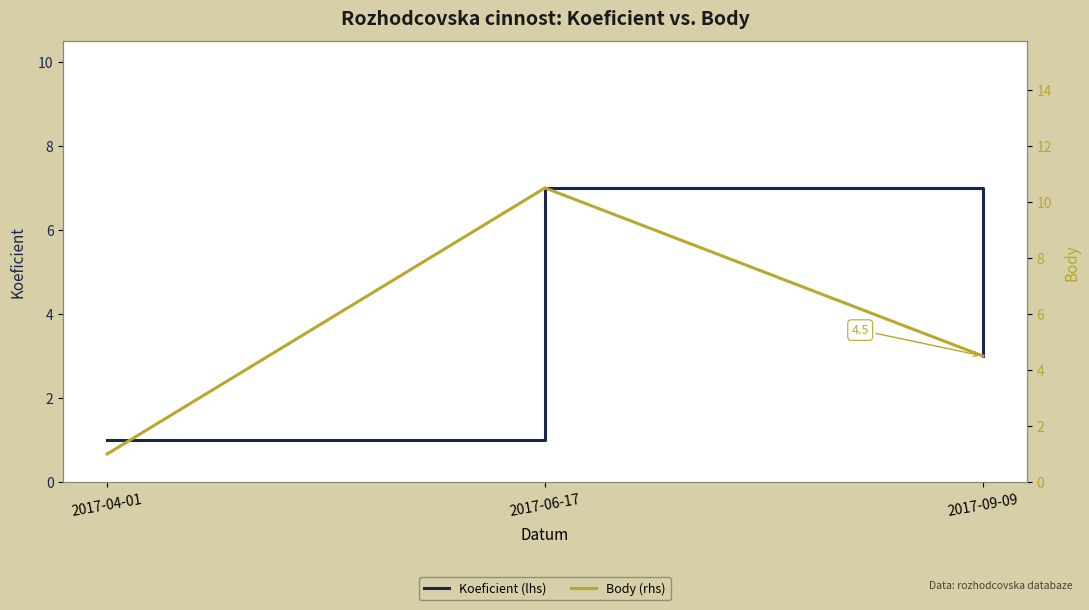

List the series in order of their overall mean, highest first.

Body, Koeficient